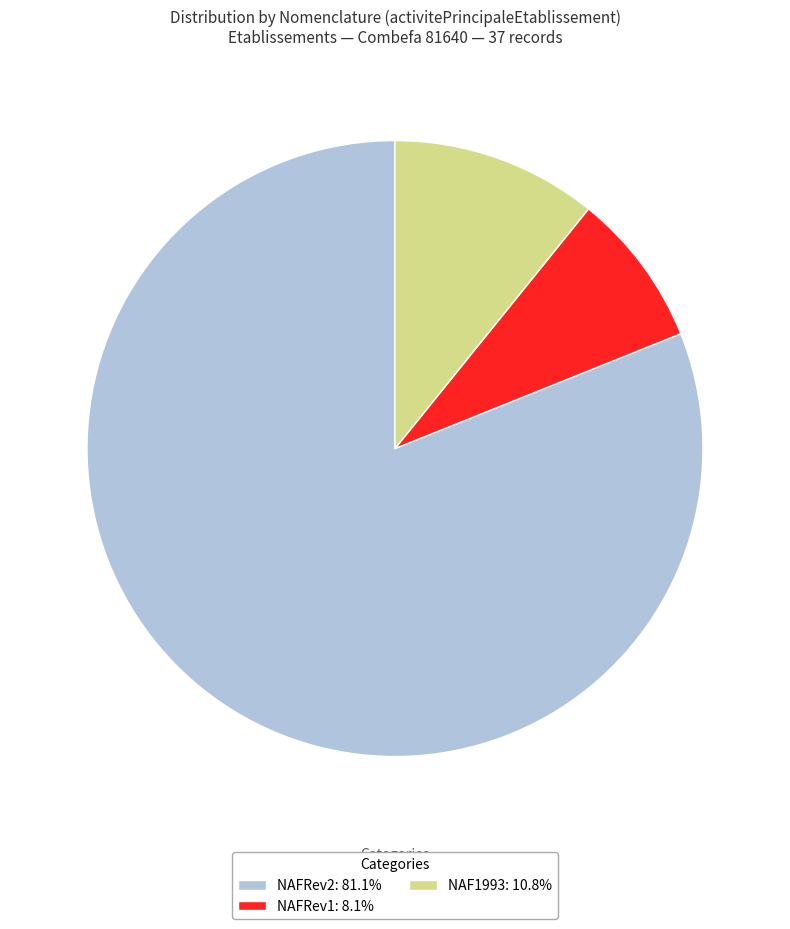

Is NAFRev1: 8.1% the majority of the pie?

No